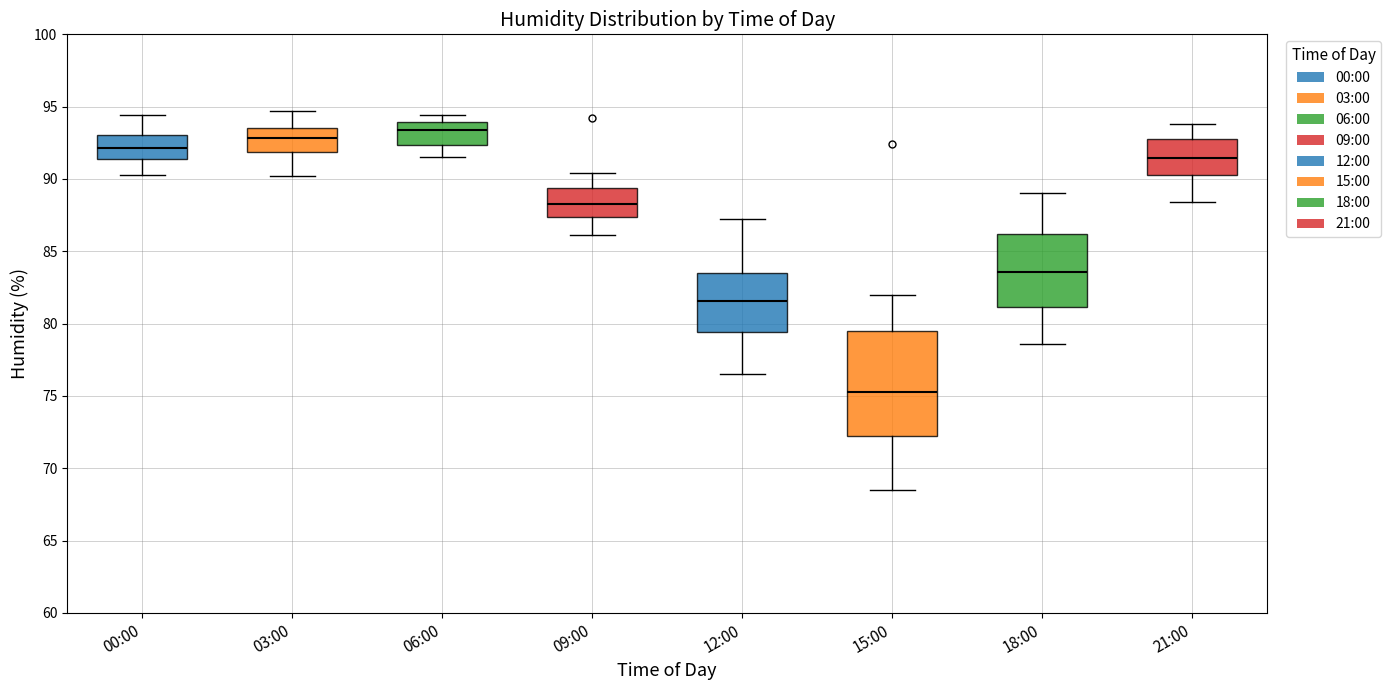

Reading left to right, transcribe this box plot: for each box, give where its median line is, the range the box spans, and where its two whiskers end, as read against the y-axis. The values are not printed on the chart, so give them approximately, as read against the axis.

00:00: median 92.0, box 91.5 to 93.0, whiskers 90.5 to 94.5
03:00: median 93.0, box 92.0 to 93.5, whiskers 90.0 to 94.5
06:00: median 93.5, box 92.5 to 94.0, whiskers 91.5 to 94.5
09:00: median 88.5, box 87.5 to 89.5, whiskers 86.0 to 90.5
12:00: median 81.5, box 79.5 to 83.5, whiskers 76.5 to 87.0
15:00: median 75.5, box 72.0 to 79.5, whiskers 68.5 to 82.0
18:00: median 83.5, box 81.0 to 86.0, whiskers 78.5 to 89.0
21:00: median 91.5, box 90.5 to 93.0, whiskers 88.5 to 94.0